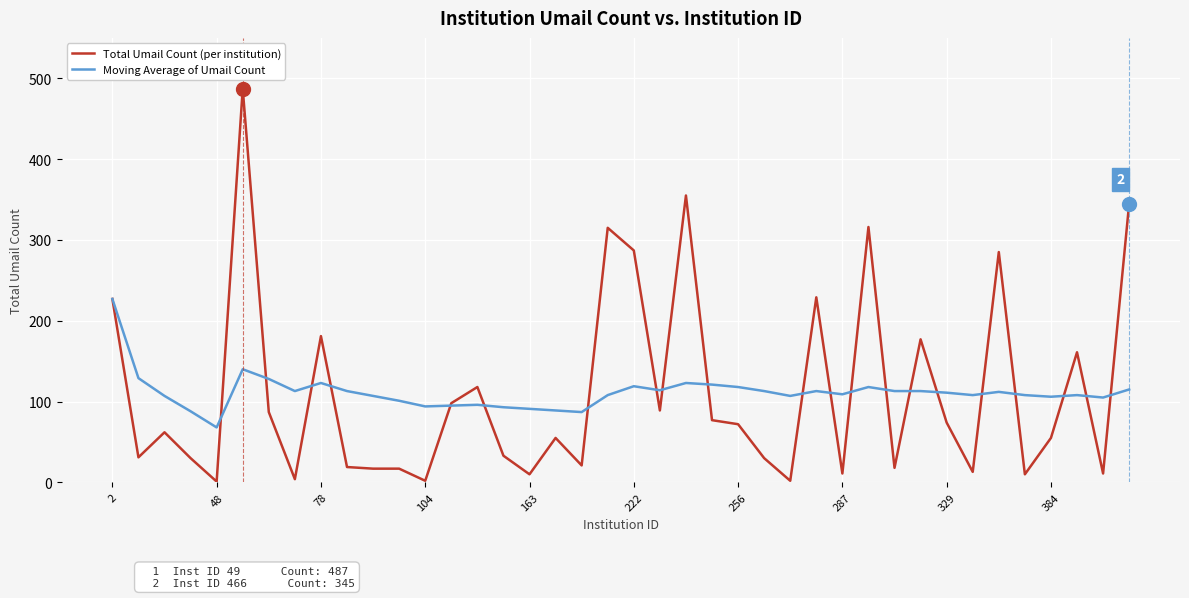

Does the chart have visible grid lines?

Yes